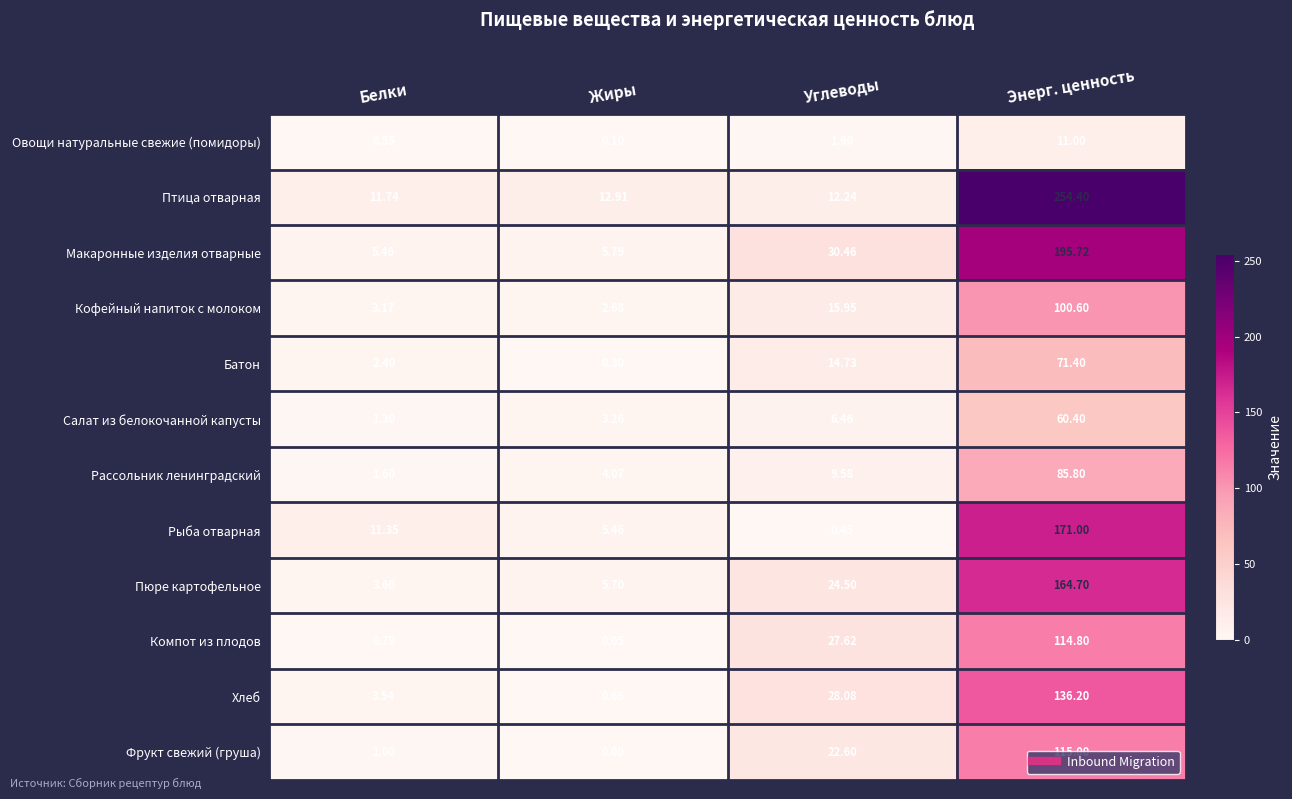

Which series has the widest spread of values?

Птица отварная